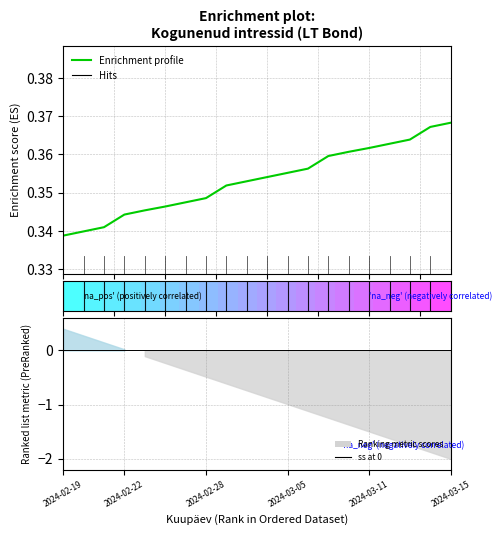

True or false: there are more than 0 points higher than both neighbors.

False